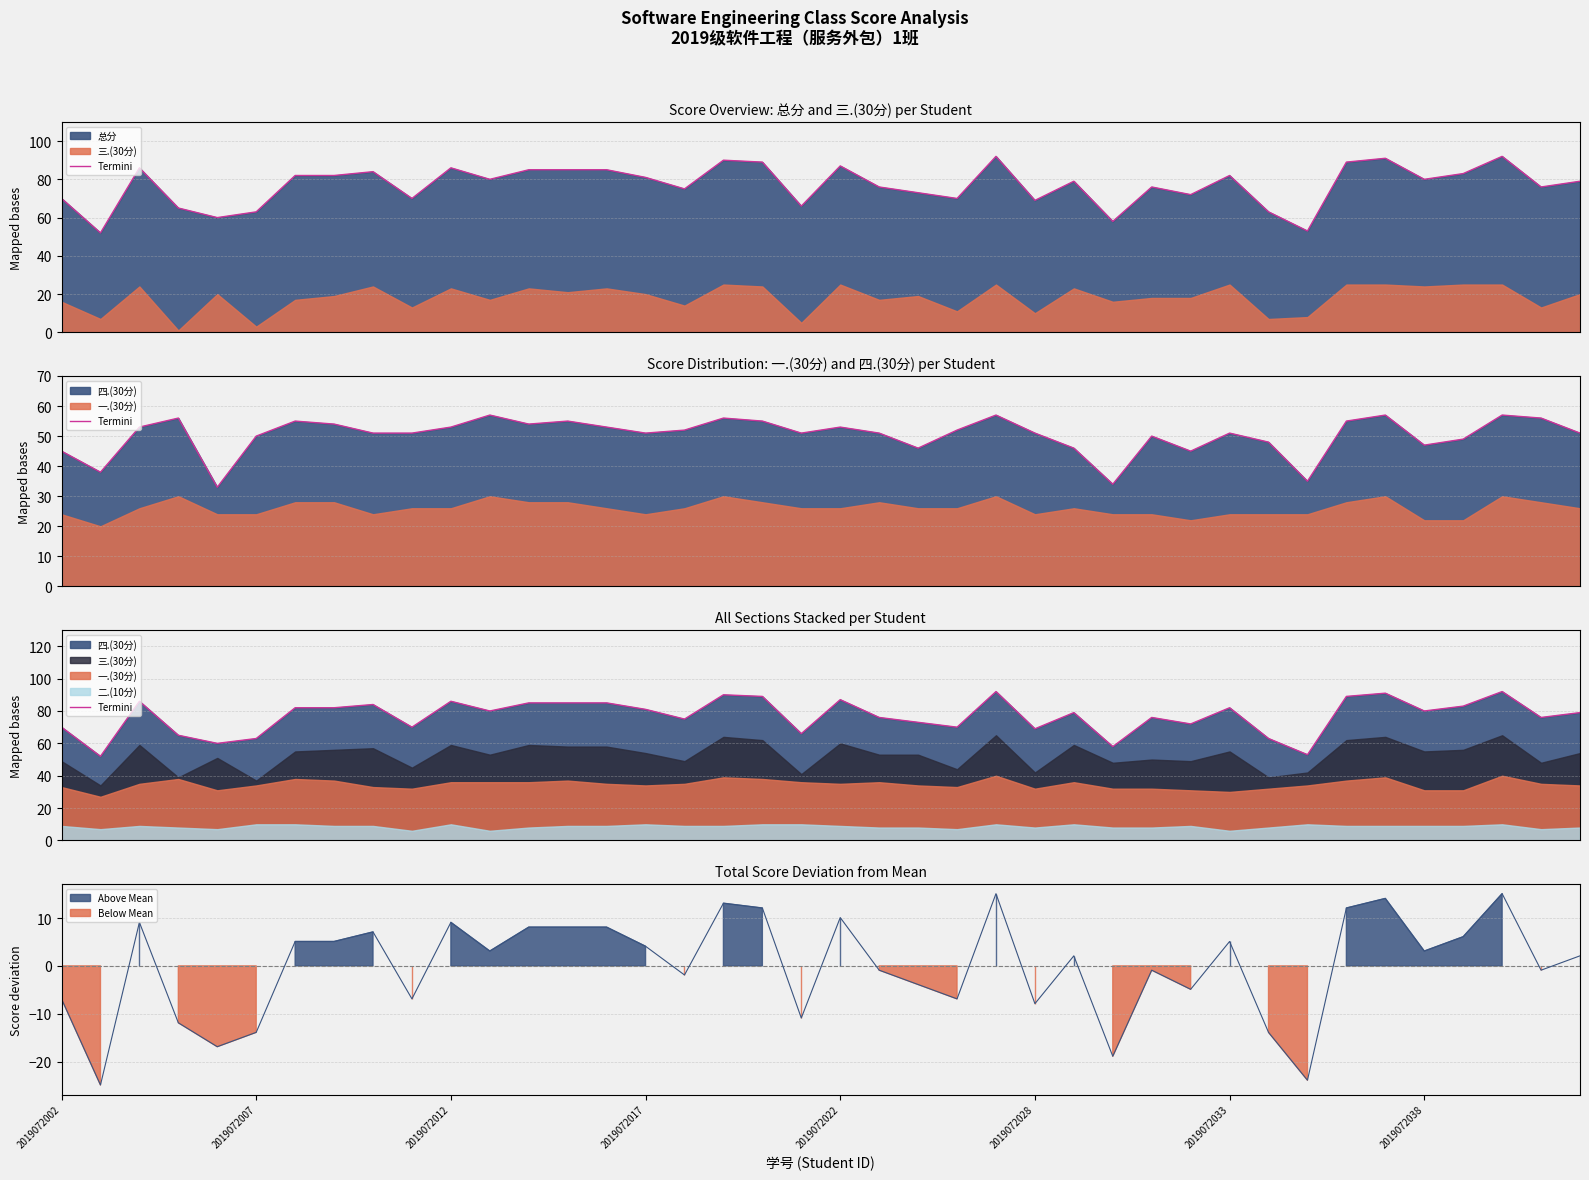

What is the ratio of the value at 28 to the value at 2019072028?

1.2